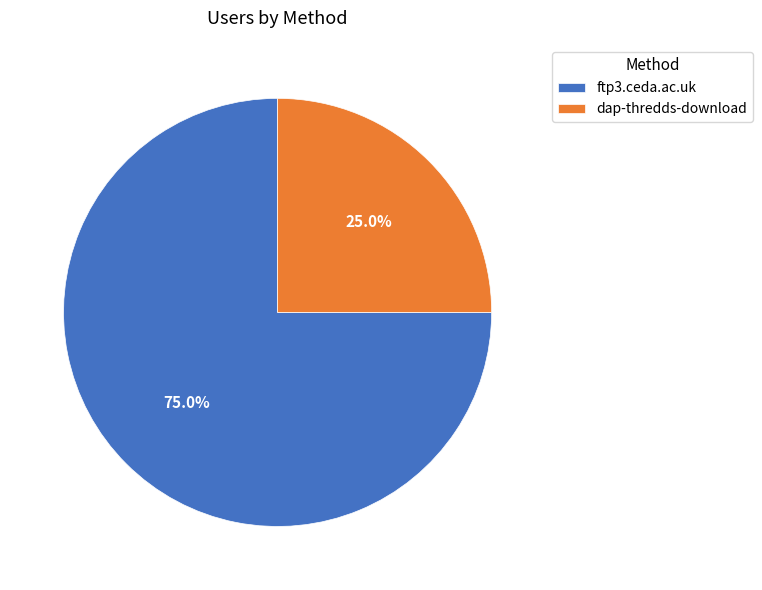

How many slices are in this pie chart?

2